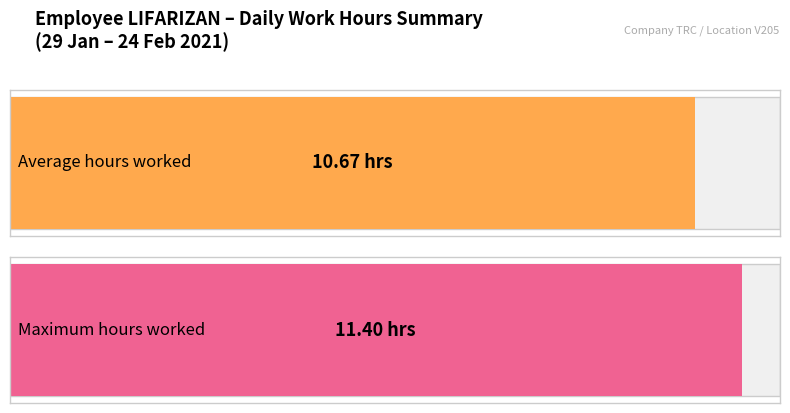

The chart shows a value of 7.1 at 5. True or false?

False